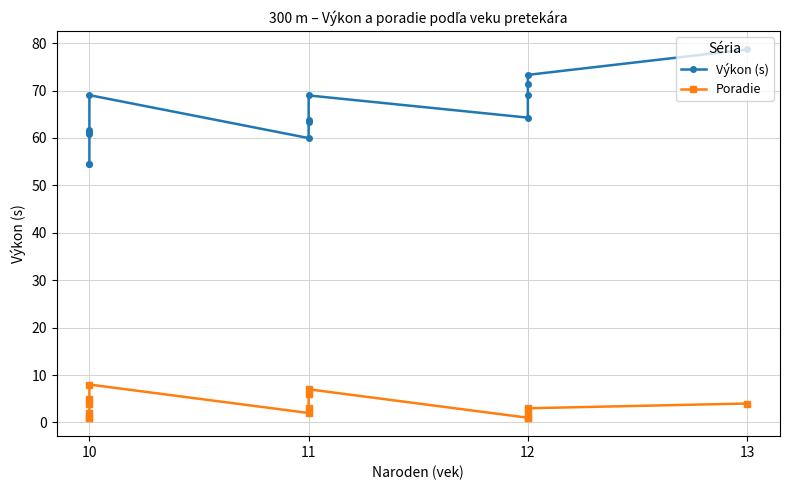

Read the Poradie value at 10.

5.0